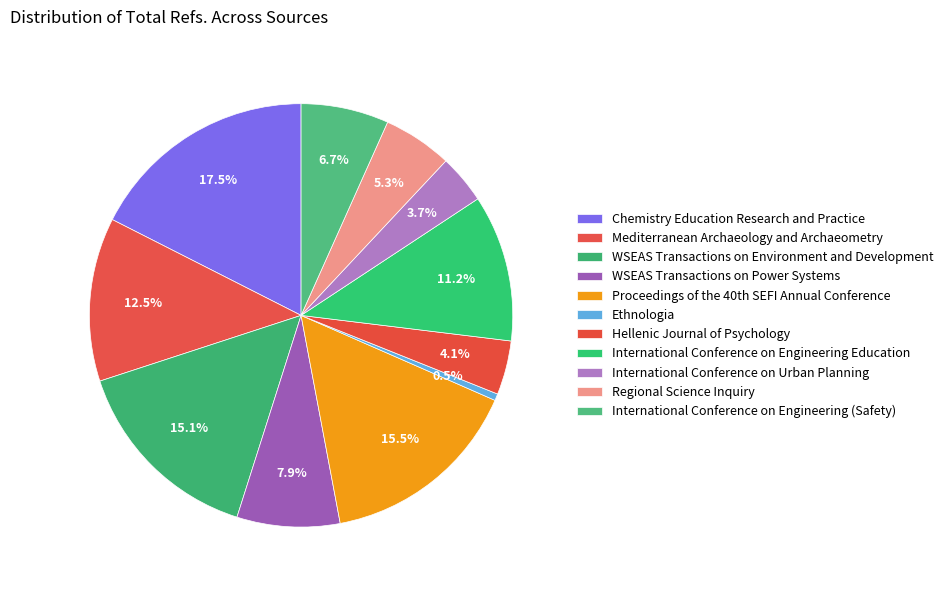

Combined, what portion of the pie is Hellenic Journal of Psychology and WSEAS Transactions on Environment and Development?

19.2%